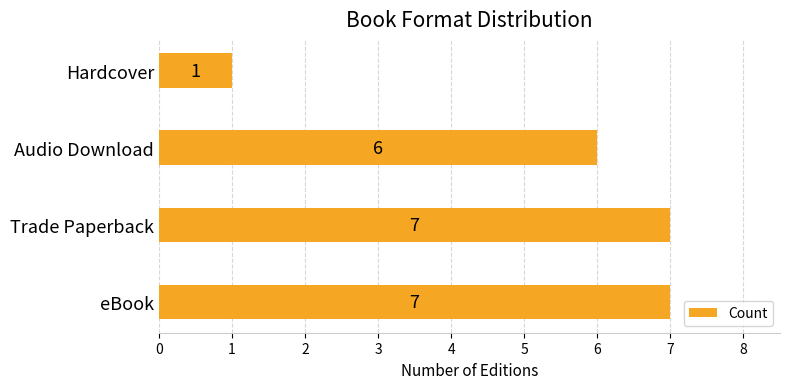

What is the difference between the maximum and minimum values?

6